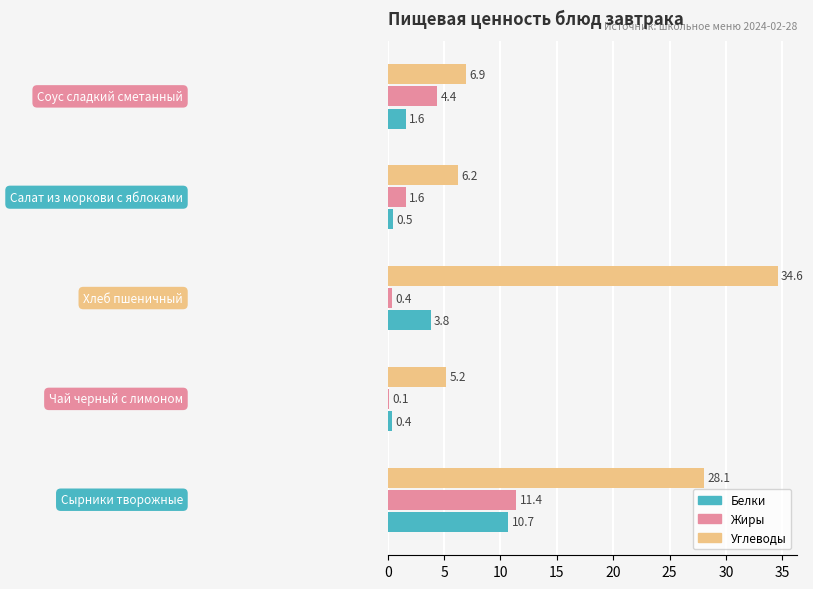

What is the greatest value displayed?

34.6